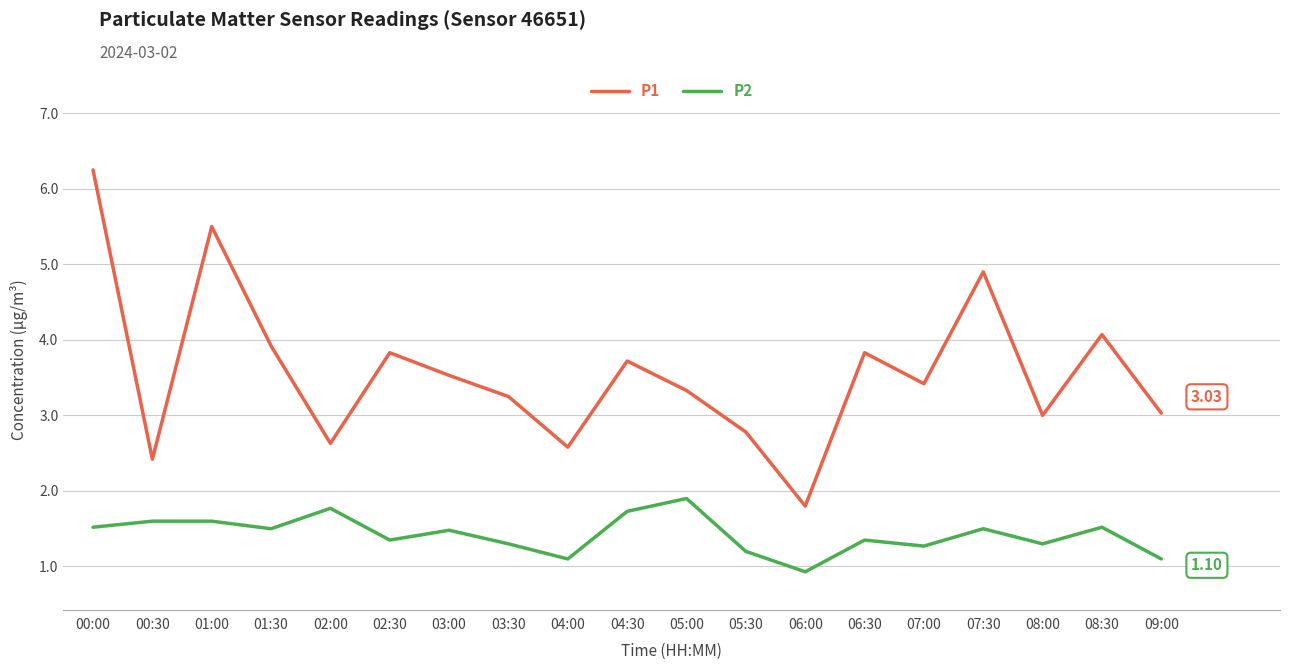

Which series changed the most between 06:30 and 07:00?

P1